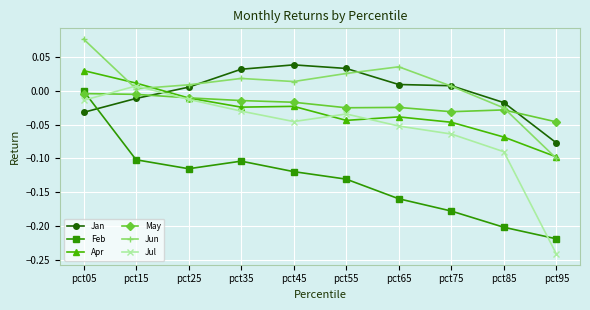

Between pct25 and pct75, which series saw the biggest shift?

Feb